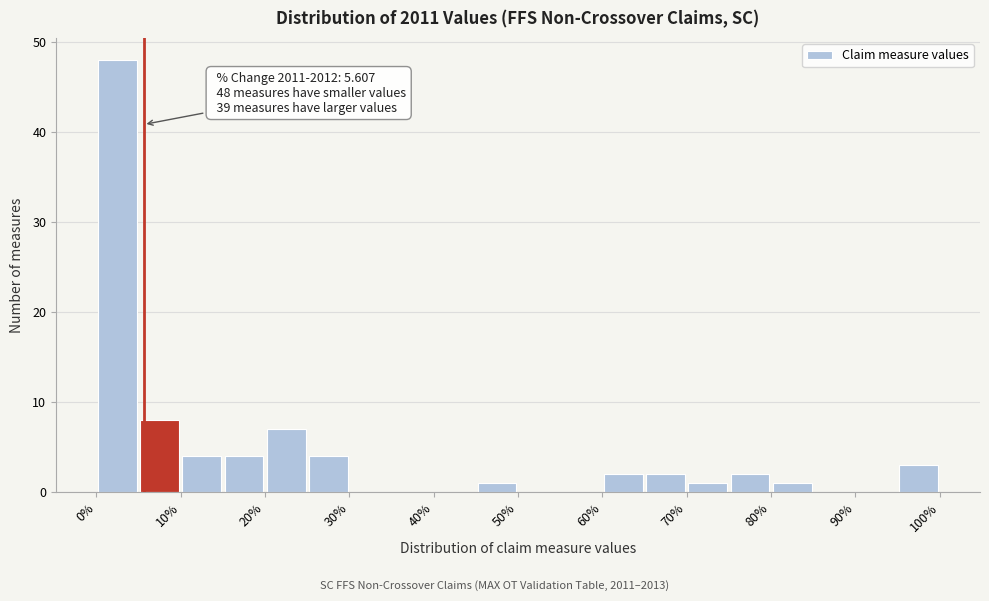

Over which range of the x-axis is the bar tallest?

0 to 5